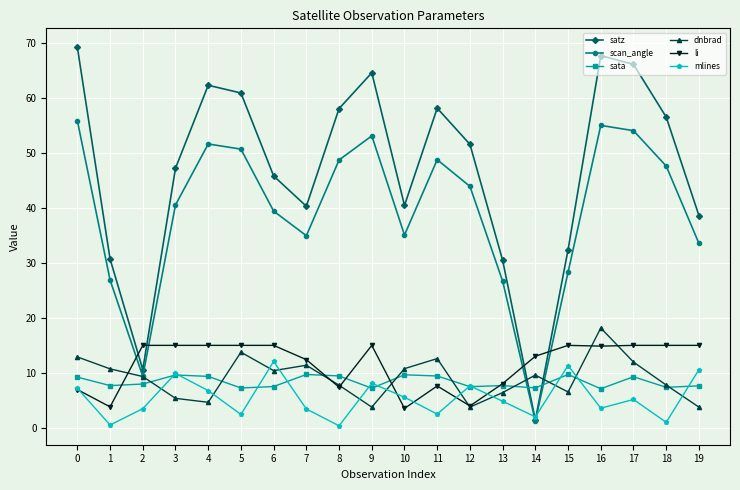

In mlines, how many points are lower than both neighbors (excluding endpoints)?

7